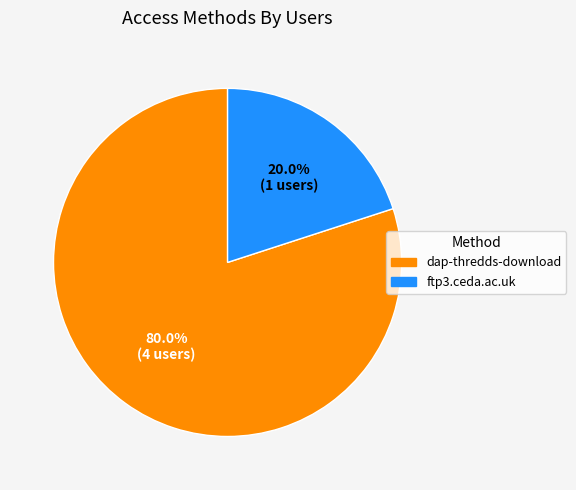

What percentage is NOT represented by dap-thredds-download?

20.0%